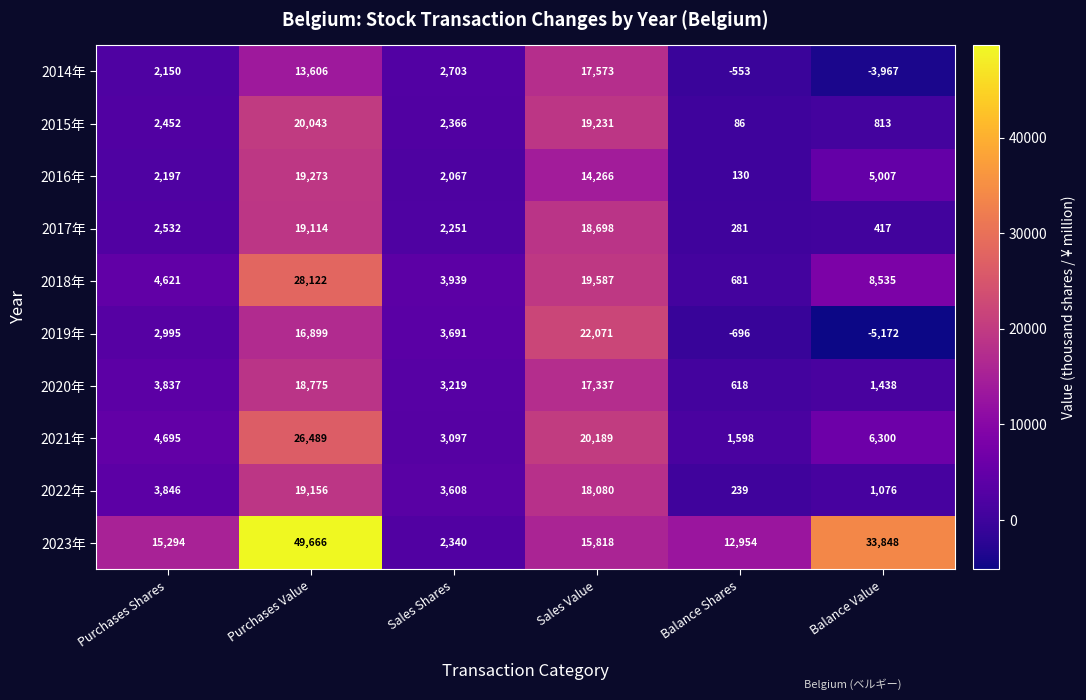

How many distinct data groups are displayed?

10